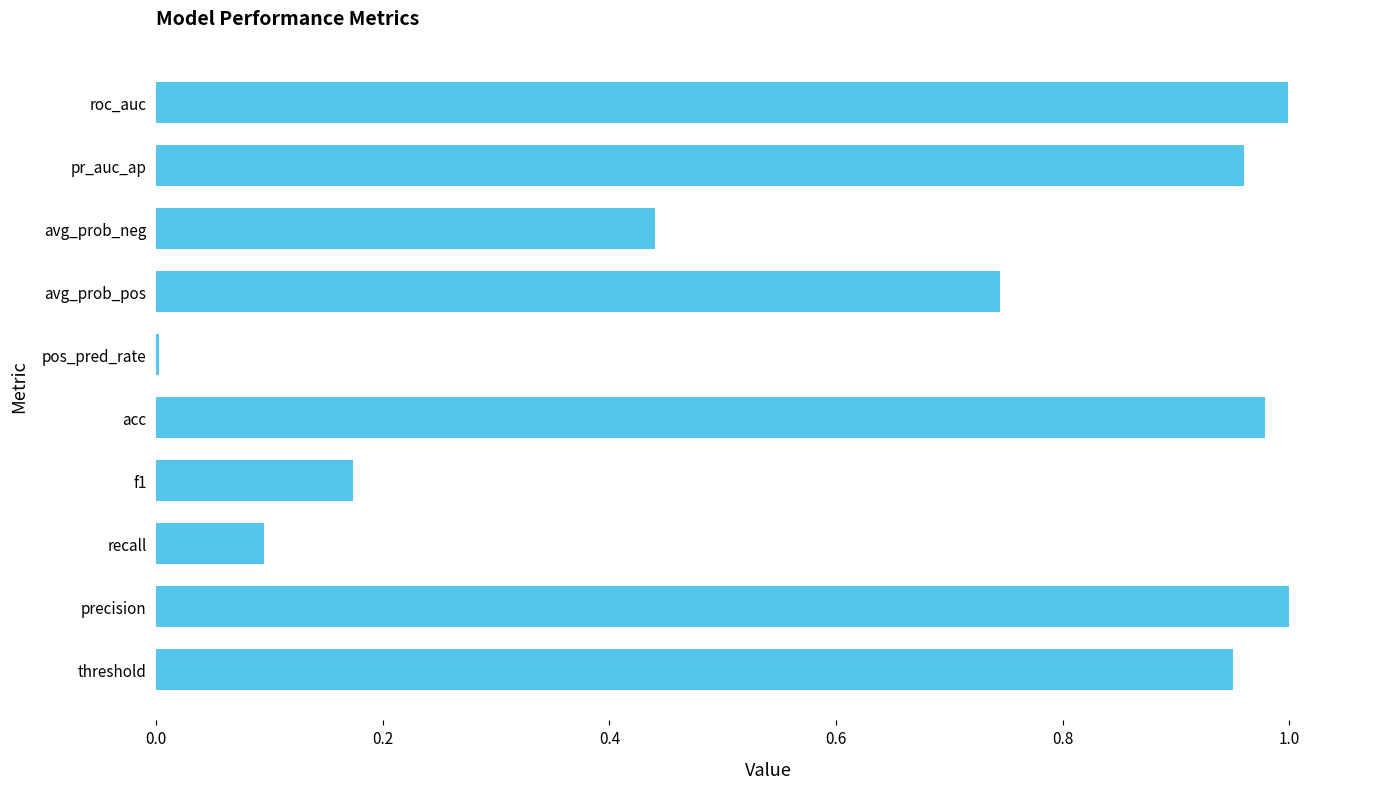

What is the sum of the values at avg_prob_neg and roc_auc?

1.4